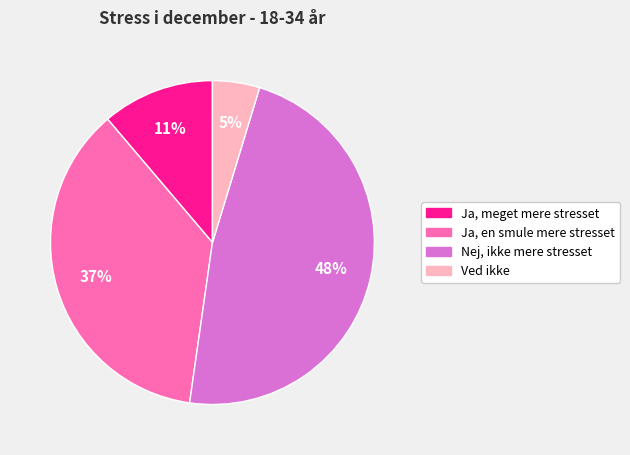

Which category has the smallest portion of the pie?

Ved ikke